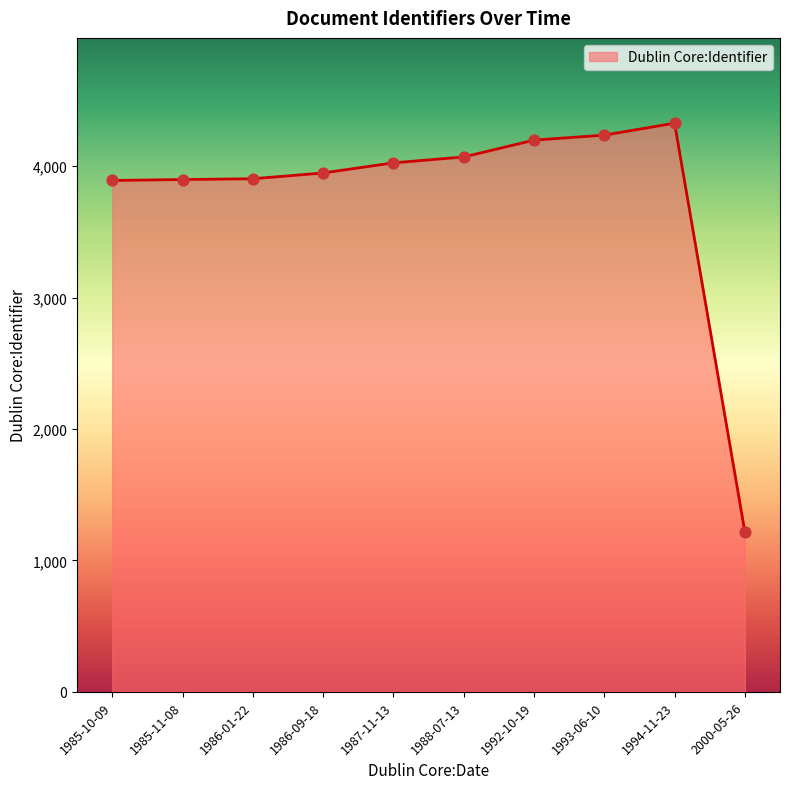

What is the ratio of the value at 1993-06-10 to the value at 1985-11-08?

1.1